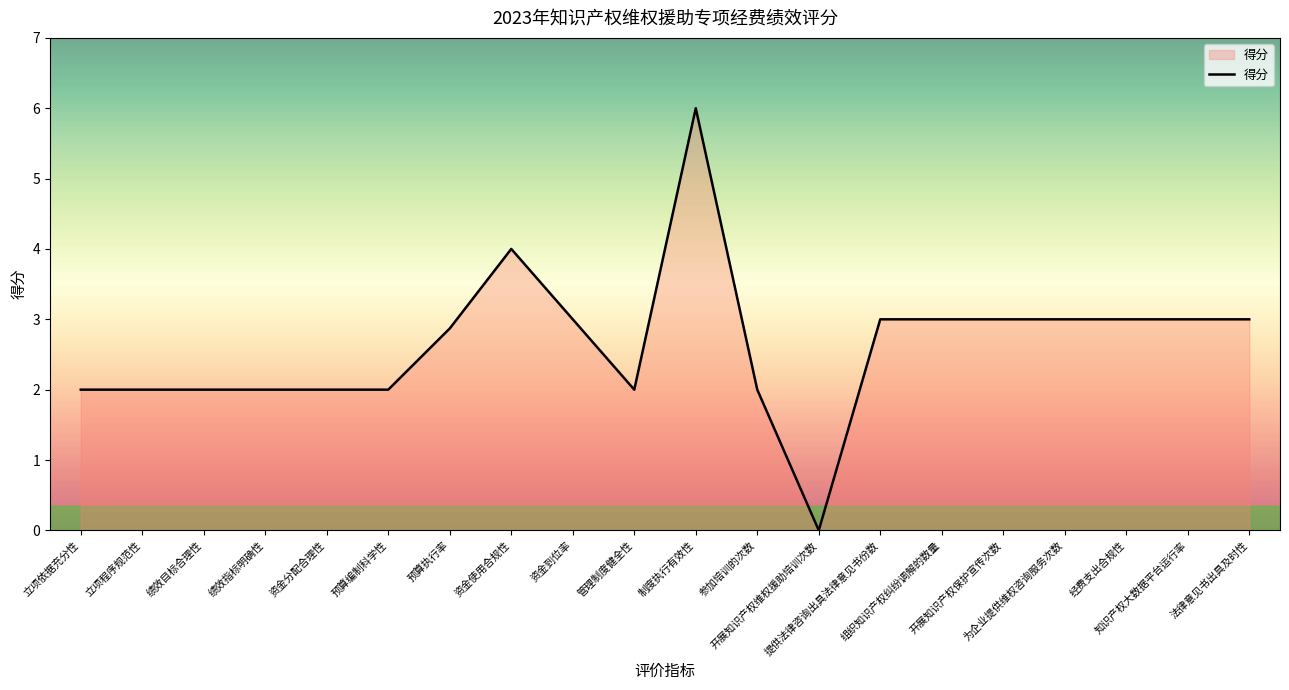

What is the difference between the maximum and minimum values?

6.0